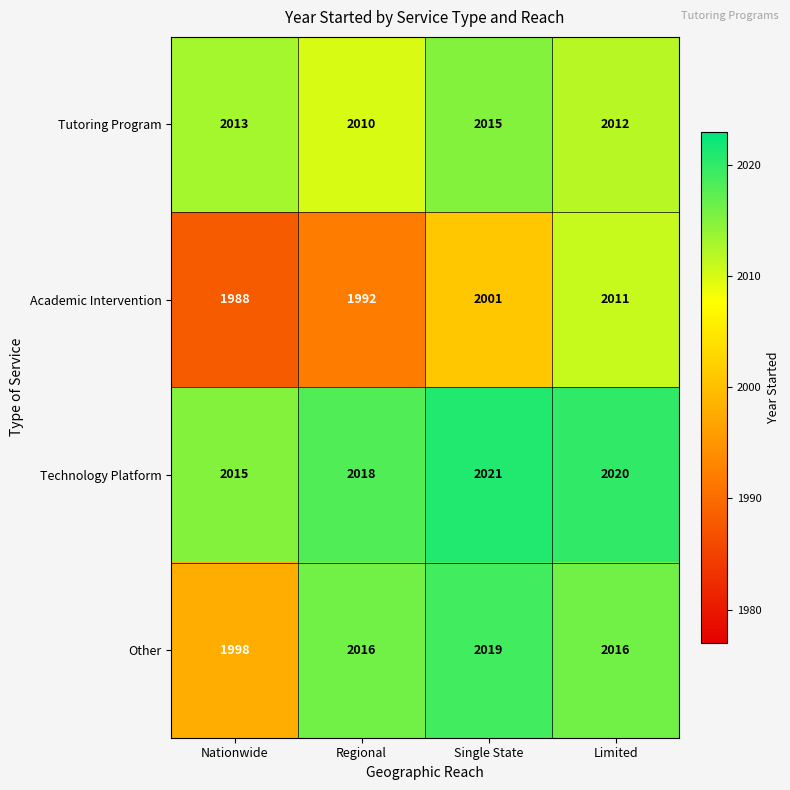

Reading left to right, list all the values displayed in this chart.

Tutoring Program: Nationwide=2013	Regional=2010	Single State=2015	Limited=2012
Academic Intervention: Nationwide=1988	Regional=1992	Single State=2001	Limited=2011
Technology Platform: Nationwide=2015	Regional=2018	Single State=2021	Limited=2020
Other: Nationwide=1998	Regional=2016	Single State=2019	Limited=2016